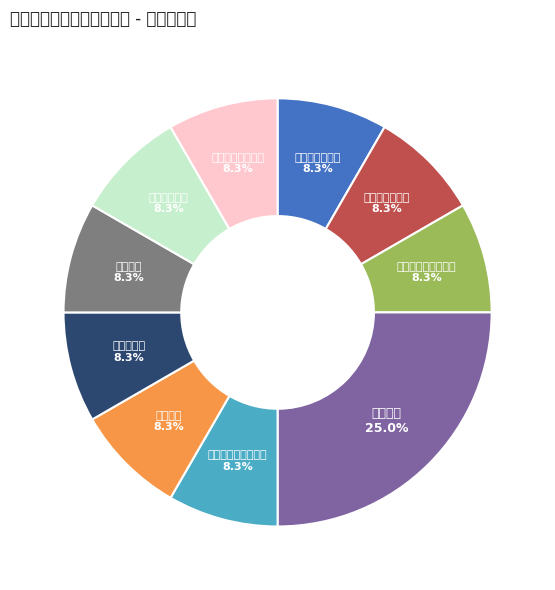

To the nearest percent, what portion does 酿造类（树莓酒） represent?

8%